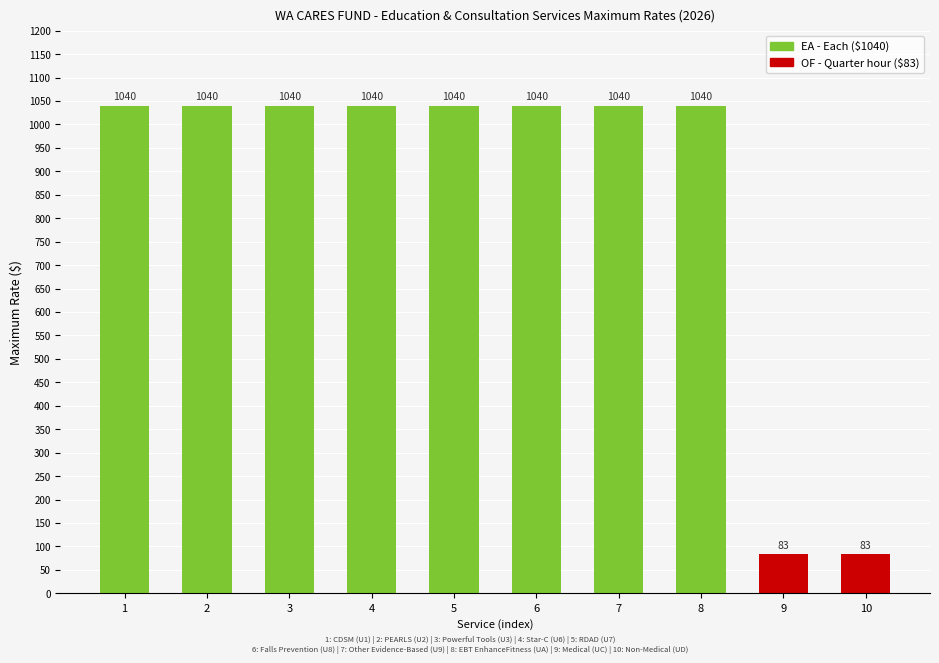

What is the ratio of the value at 3 to the value at 5?

1.0